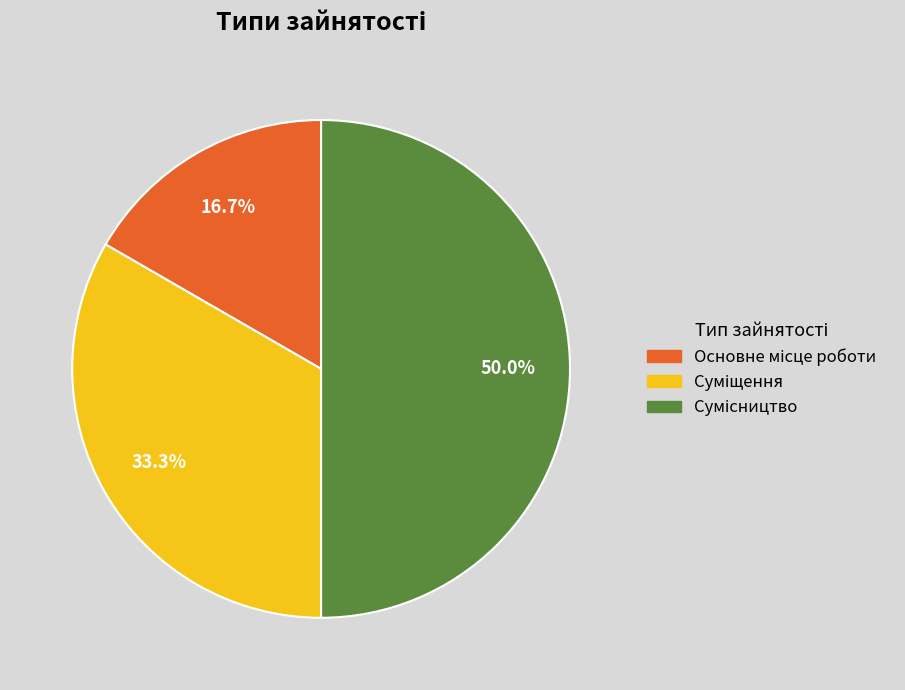

Combined, what portion of the pie is Сумісництво and Основне місце роботи?

66.7%